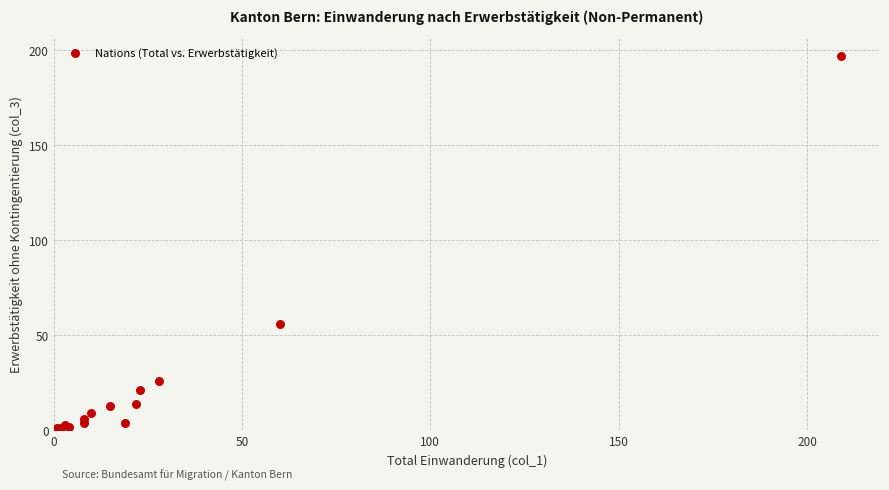

What Y value in the scatter plot is closest to 99?

56